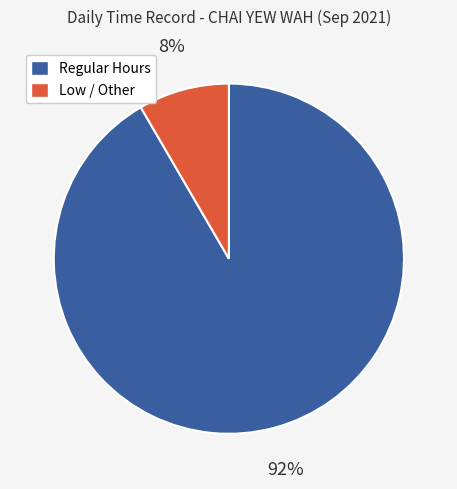

To the nearest percent, what is the average slice percentage?

50%